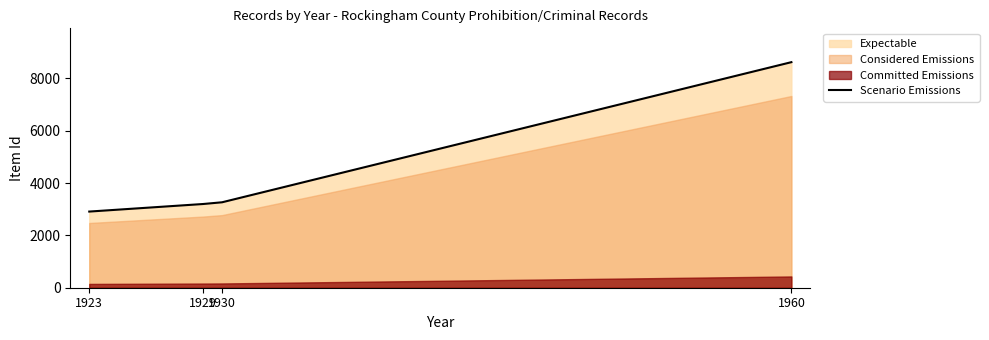

What is the difference between the maximum and second lowest values?

5420